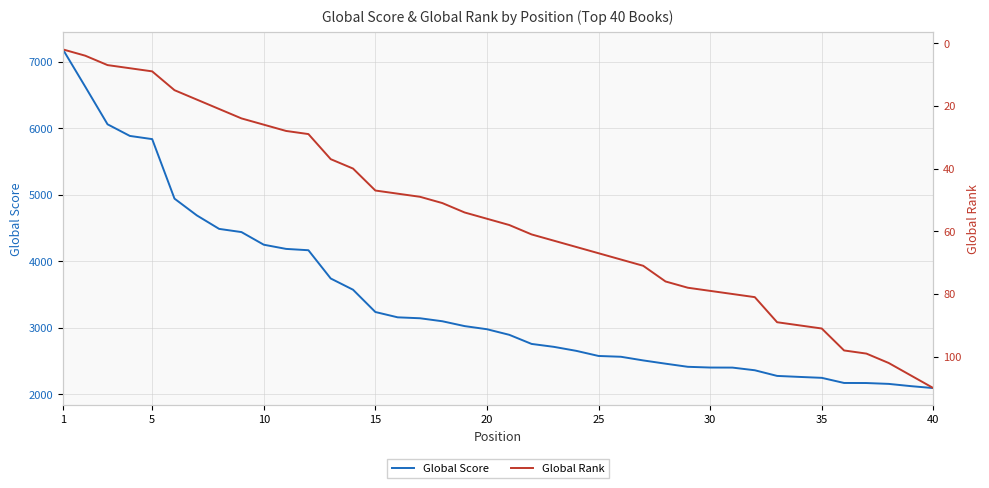

What is the maximum value shown in the chart?

7188